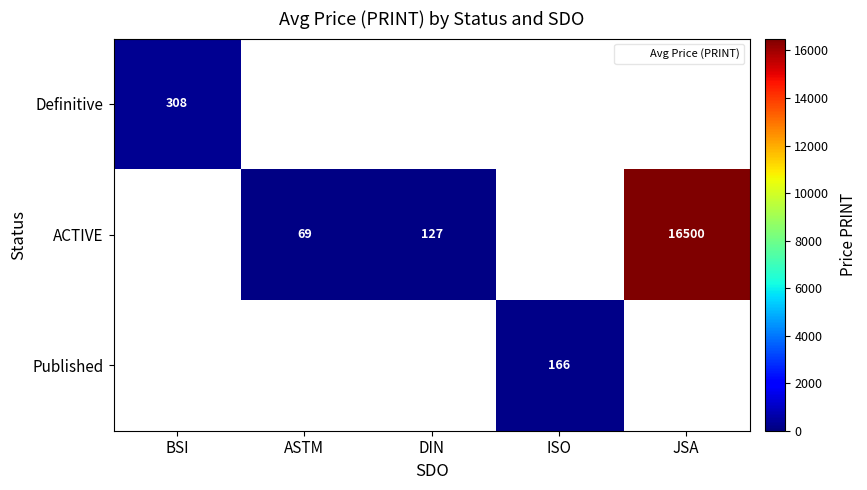

Which series has the widest spread of values?

ACTIVE